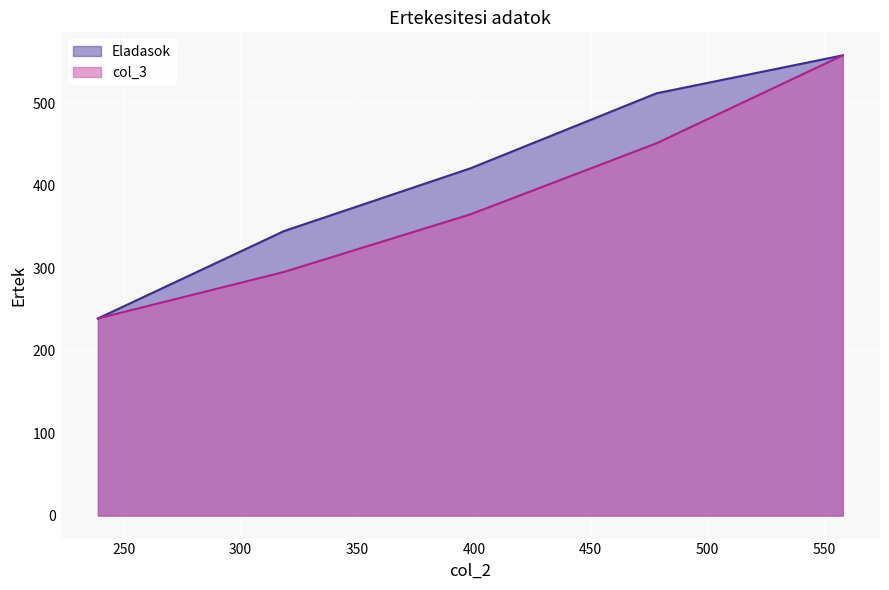

How many categories are shown in the chart?

5